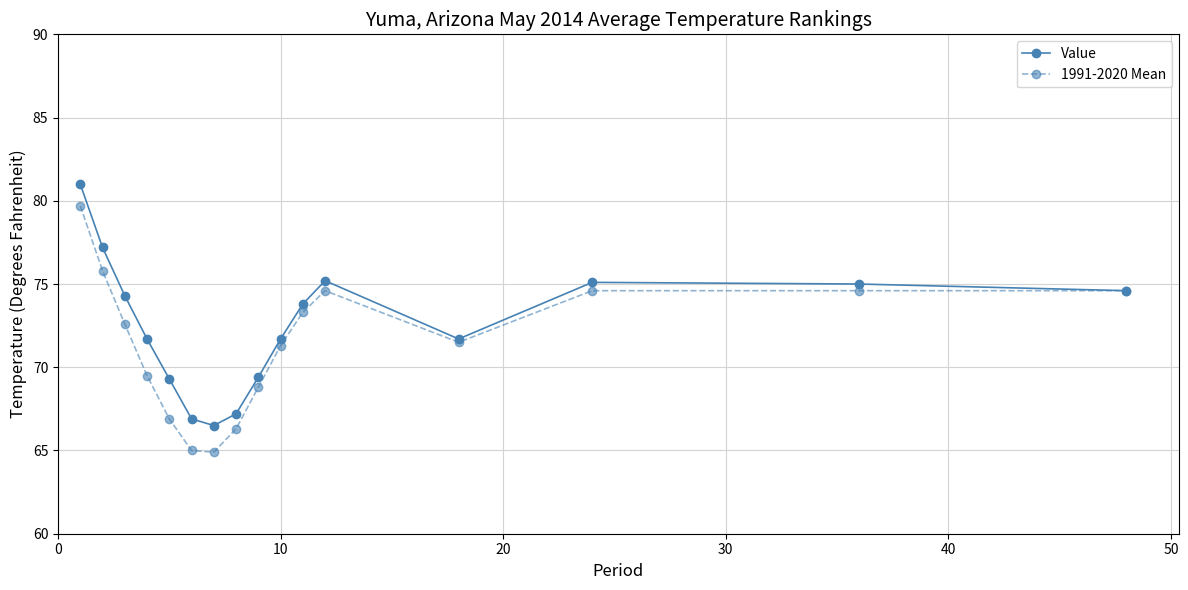

Which series has the widest spread of values?

1991-2020 Mean